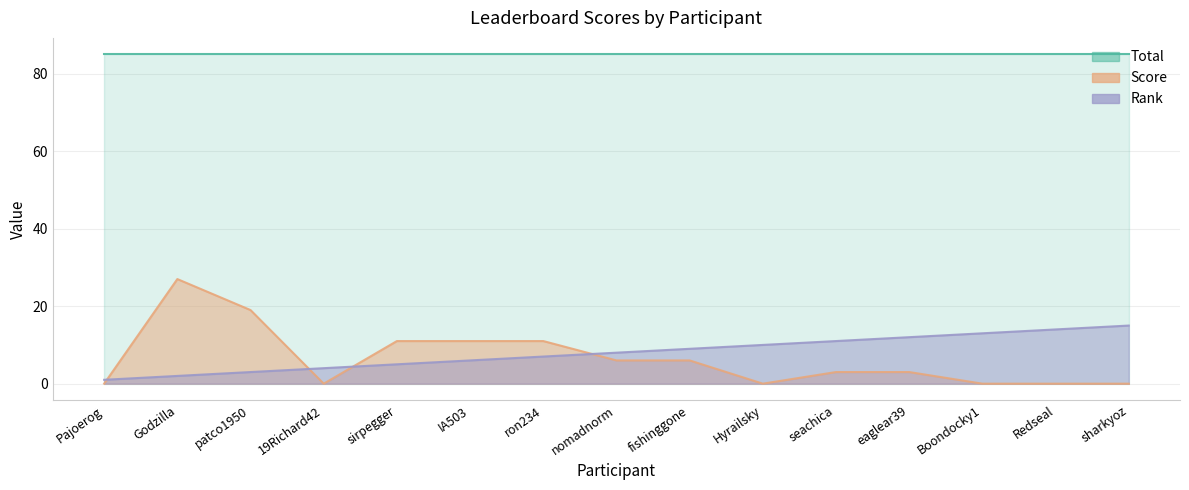

At how many categories does at least one series exceed 14?

3